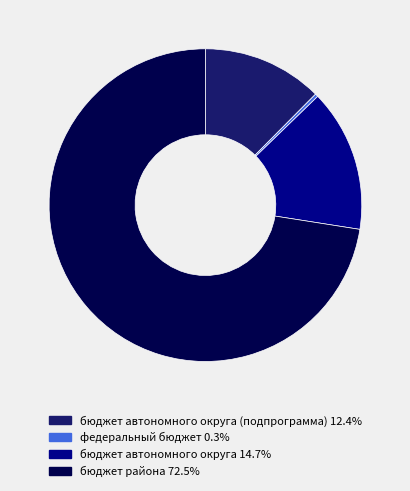

What is the ratio of the value at бюджет автономного округа 14.7% to the value at федеральный бюджет 0.3%?

46.6